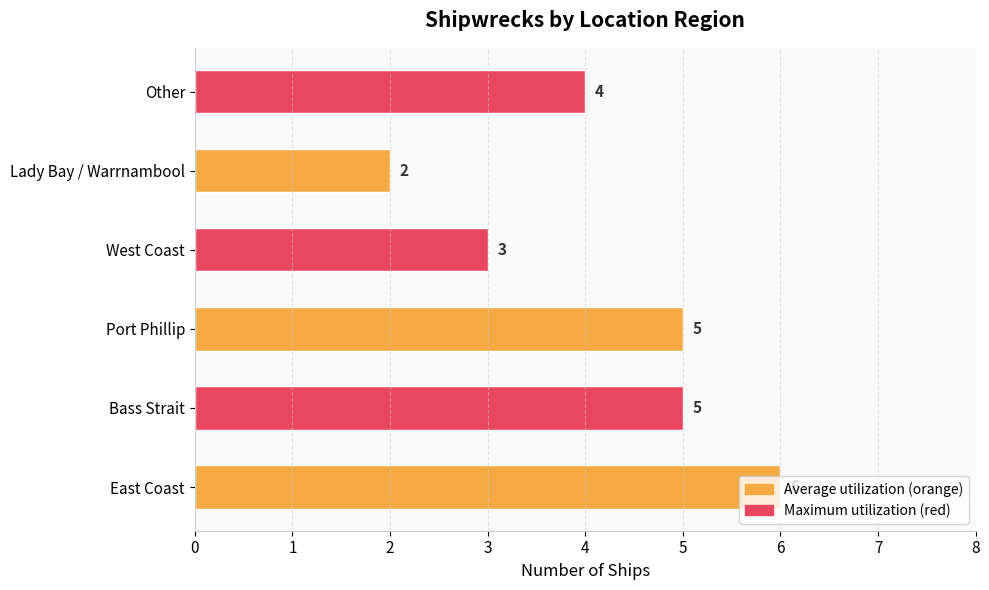

How many distinct data groups are displayed?

1